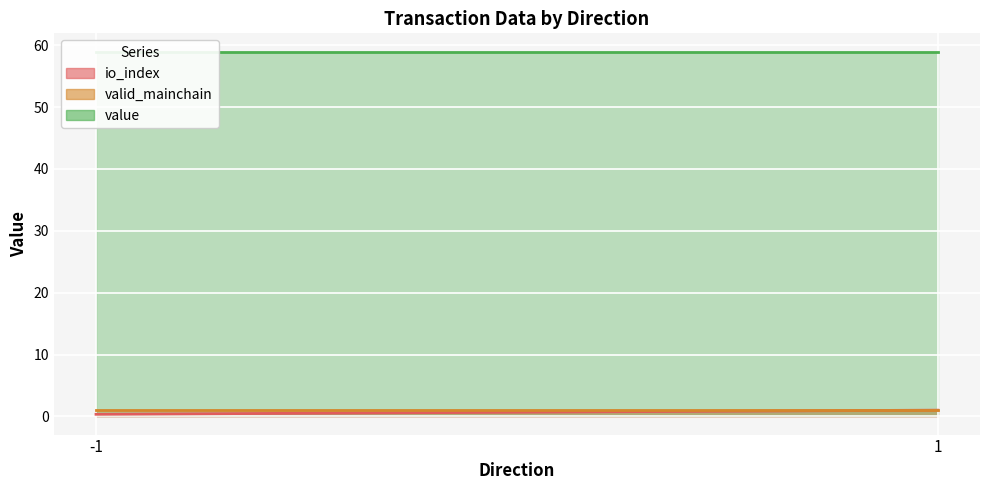

Rank the series at 1 from highest to lowest value.

value, io_index, valid_mainchain